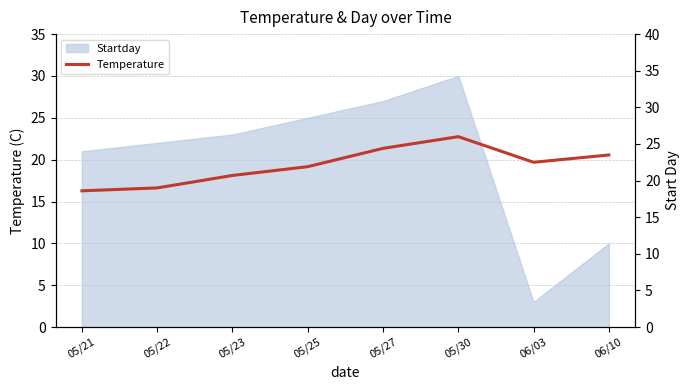

Is it true that the value at 05/21 is 5.5?

False